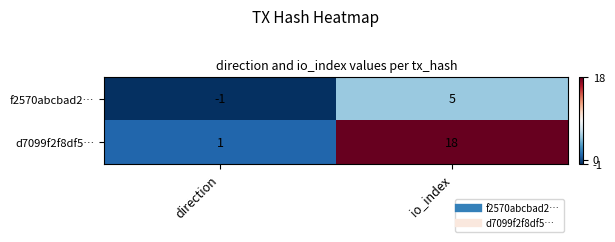

The f2570abcbad2… series shows 5 at io_index. True or false?

True